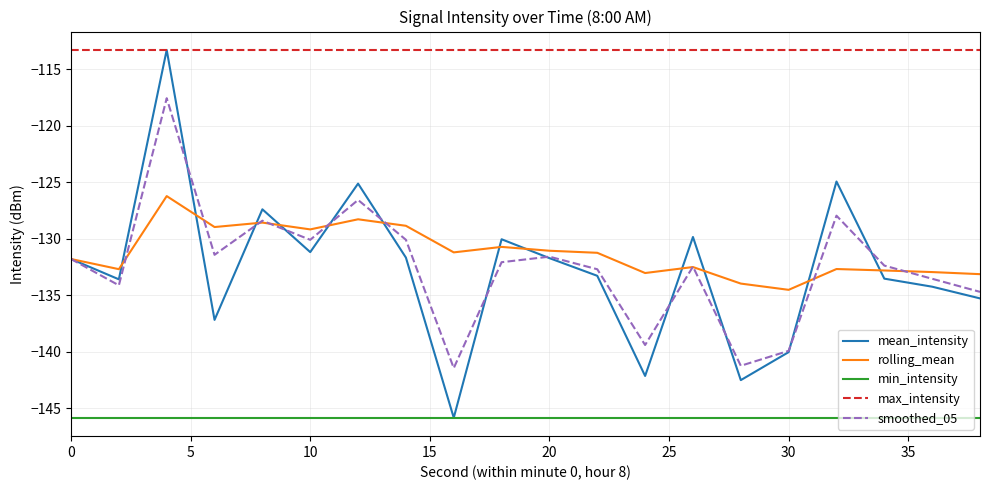

Which series has the largest range (max minus min)?

mean_intensity